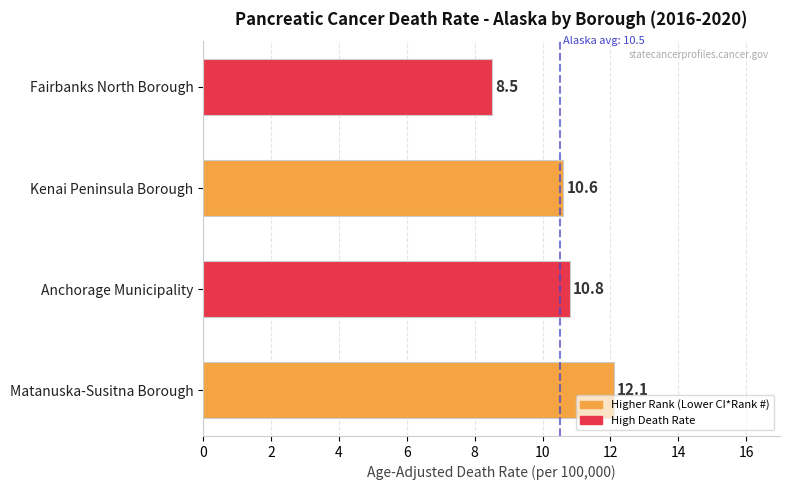

What is the smallest value displayed?

8.5